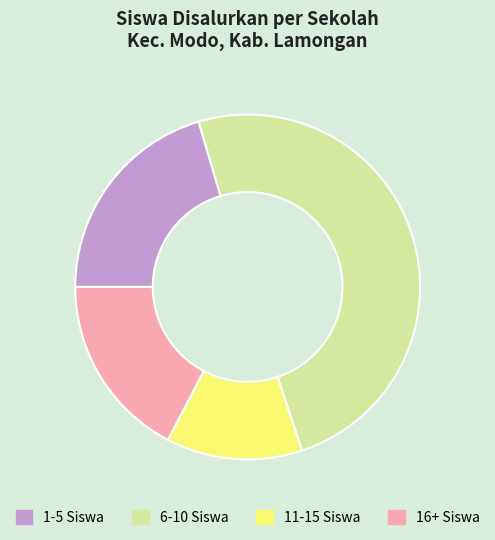

Rank the categories by value from highest to lowest.

6-10 Siswa, 1-5 Siswa, 16+ Siswa, 11-15 Siswa